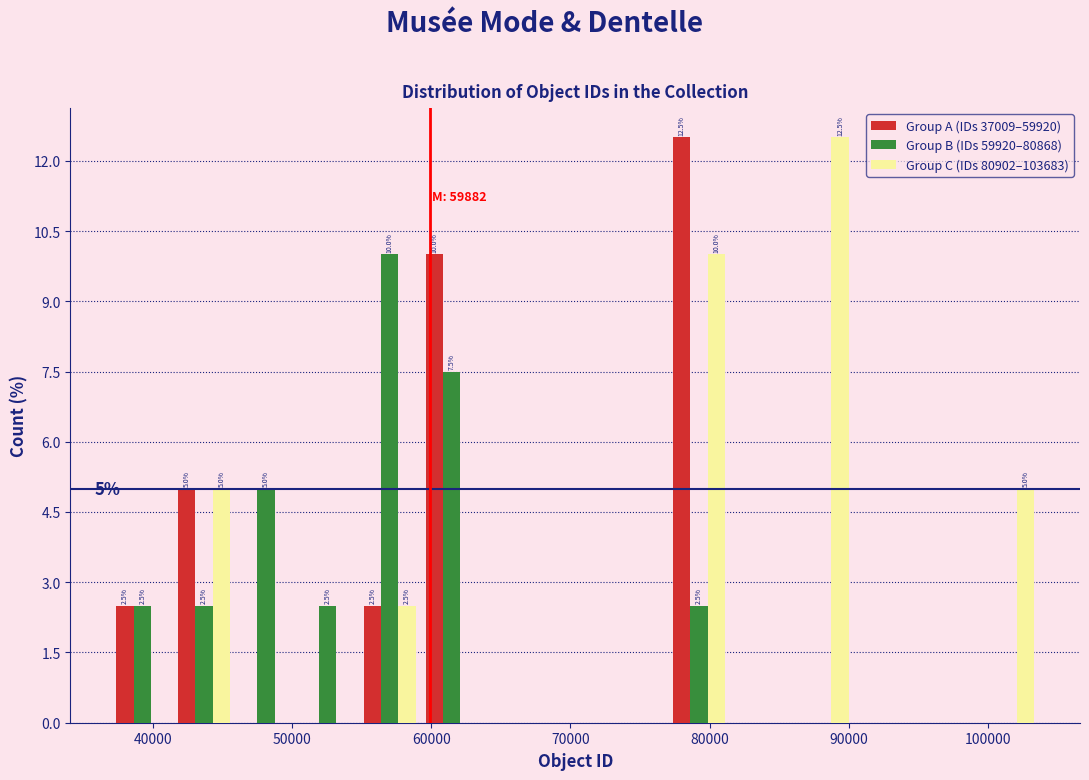

In the Group A (IDs 37009–59920) series, which range on the x-axis has the tallest bar?

77000 to 81000